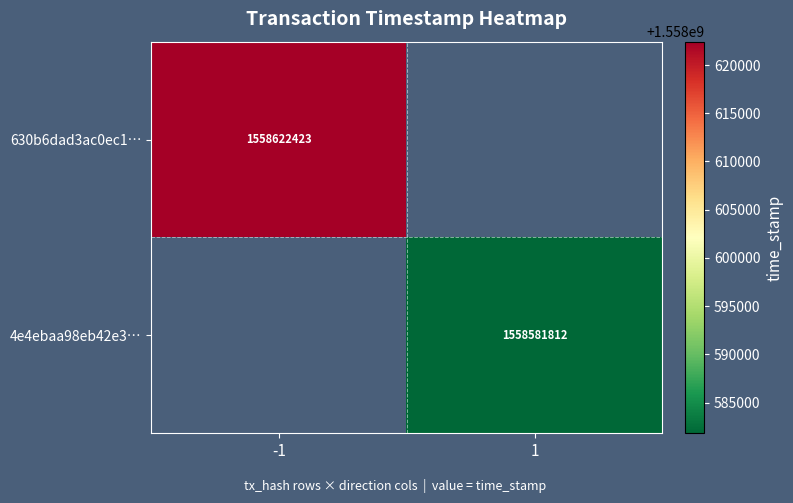

Is the value of 4e4ebaa98eb42e3… at 1 greater than the value of 630b6dad3ac0ec1… at -1?

No